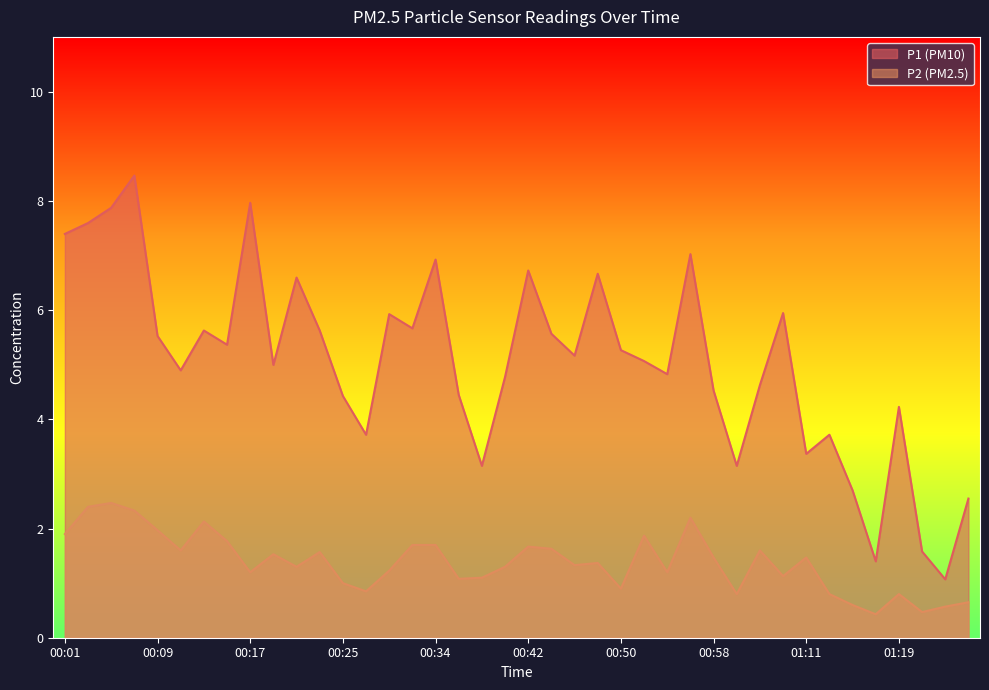

Between 00:27 and 00:38, which series saw the biggest shift?

P1